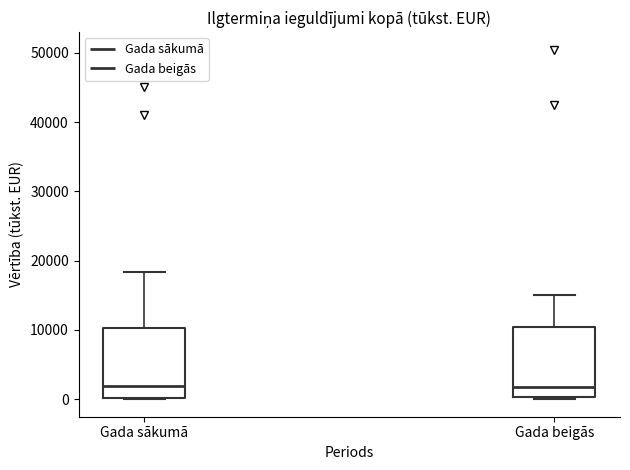

Reading left to right, transcribe this box plot: for each box, give where its median line is, the range the box spans, and where its two whiskers end, as read against the y-axis. The values are not printed on the chart, so give them approximately, as read against the axis.

Gada sākumā: median 2000, box 0 to 10000, whiskers 0 to 18000
Gada beigās: median 2000, box 0 to 10000, whiskers 0 to 15000